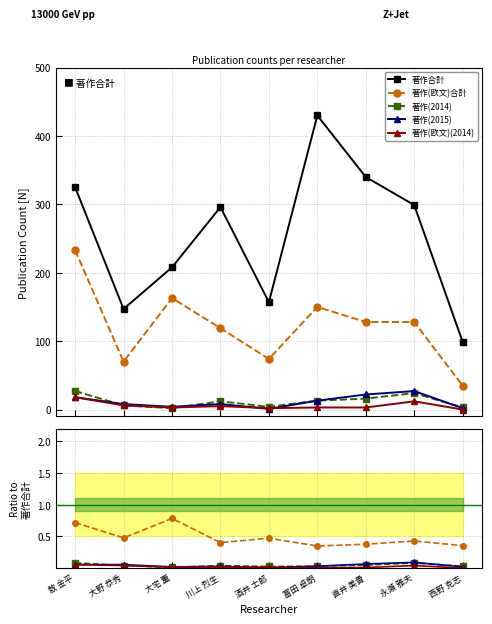

What are all the series names shown in the legend?

著作合計, 著作(欧文)合計, 著作(2014), 著作(2015), 著作(欧文)(2014)